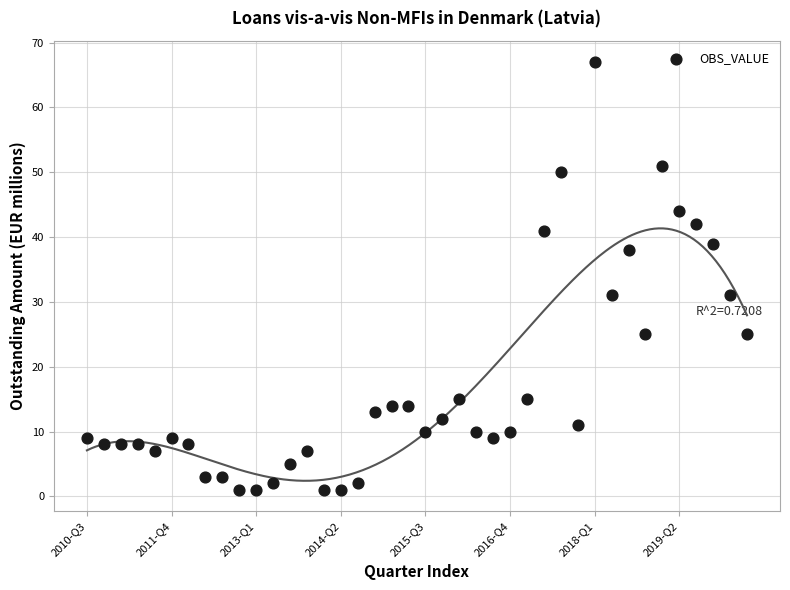

What is the range of Y values (max minus min)?

66